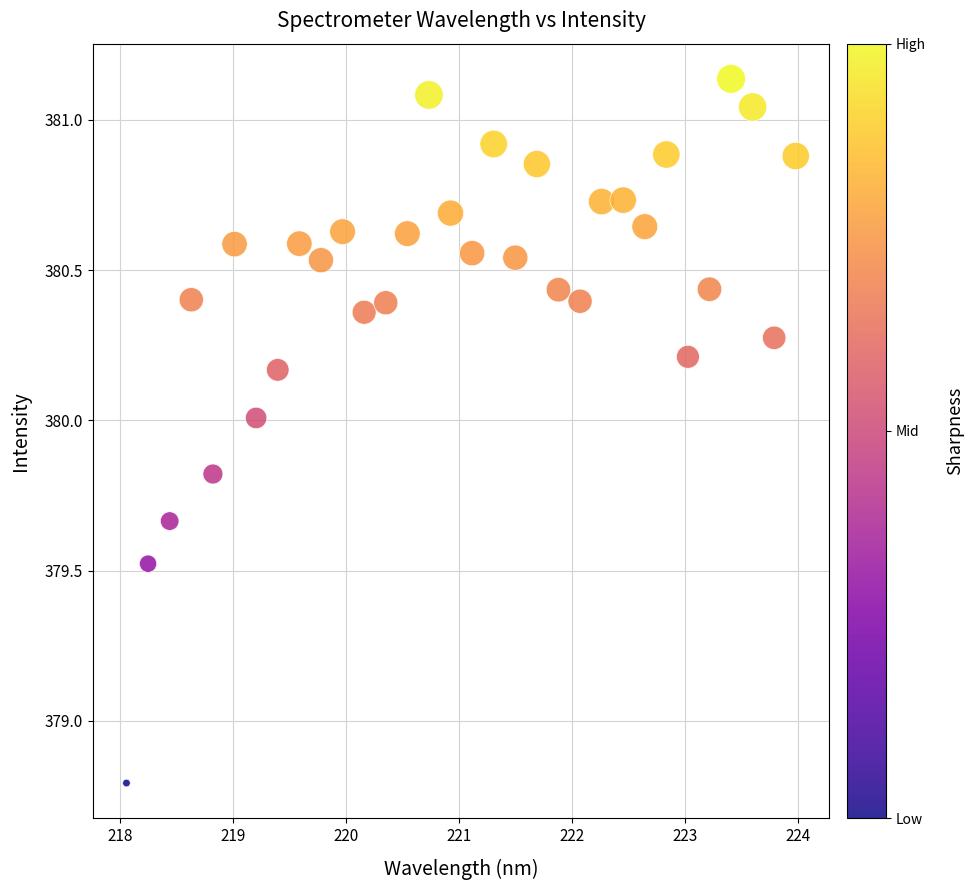

What is the range of Y values (max minus min)?

2.3